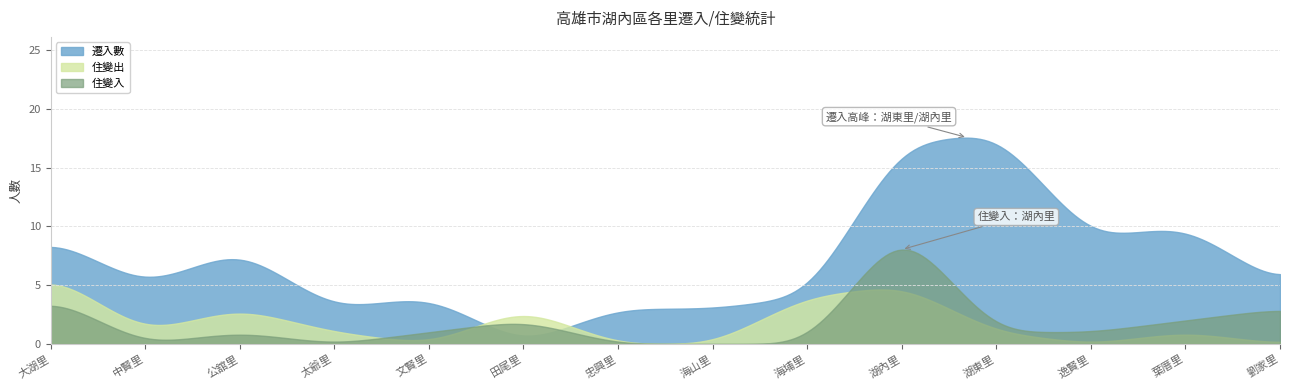

Which series has the largest total across all categories?

遷入數